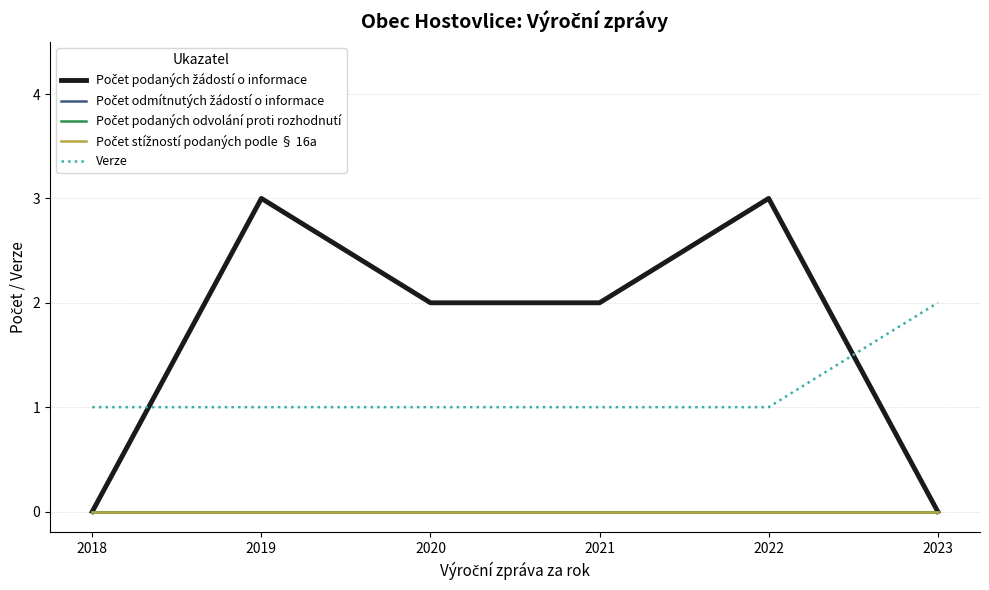

True or false: Verze has more than 1 points higher than both neighbors.

False